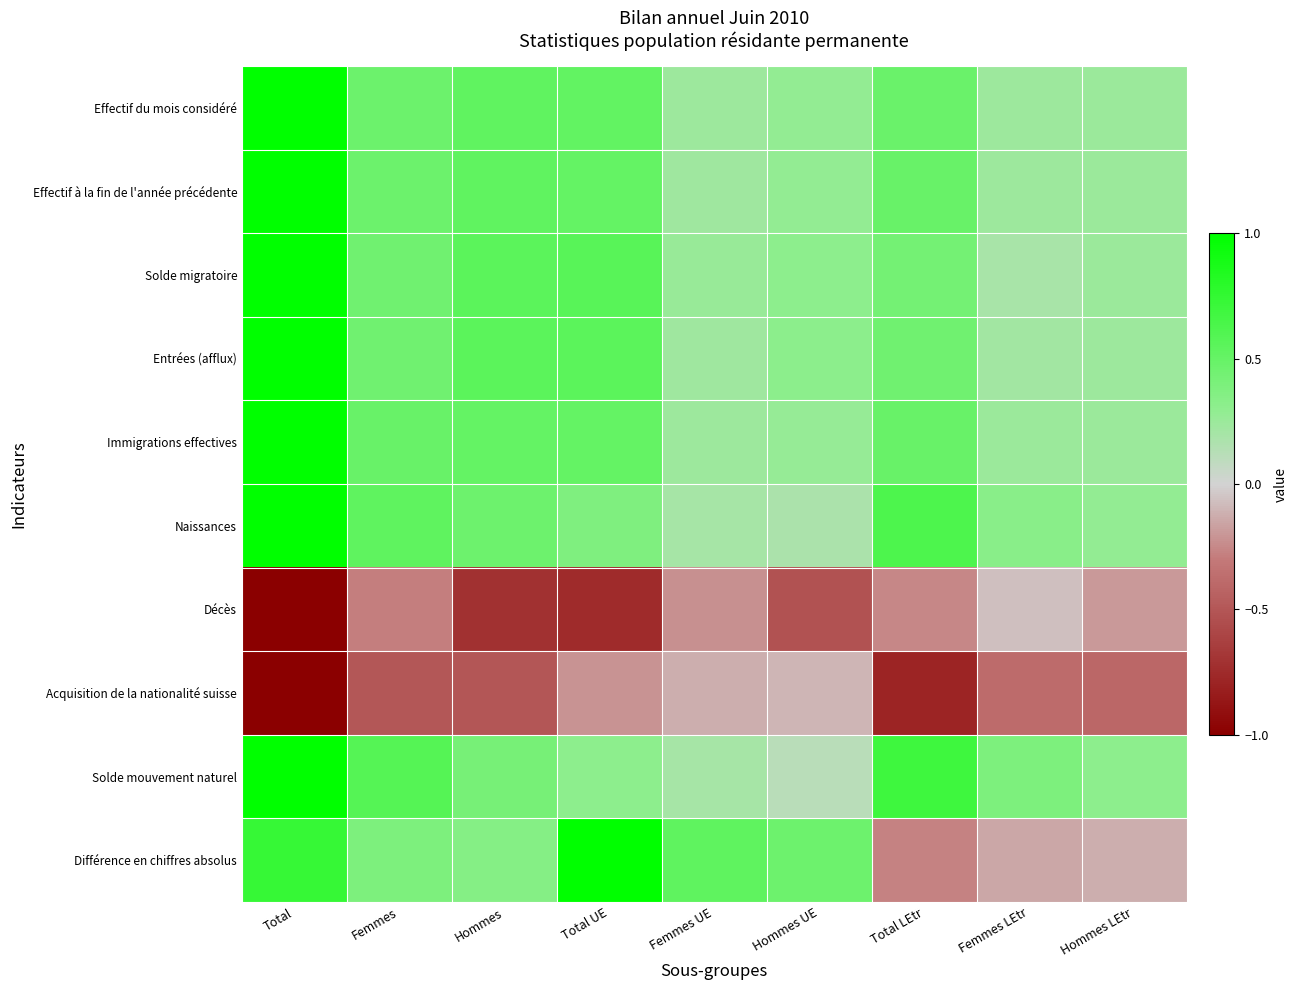

How many data points does each series have?

9